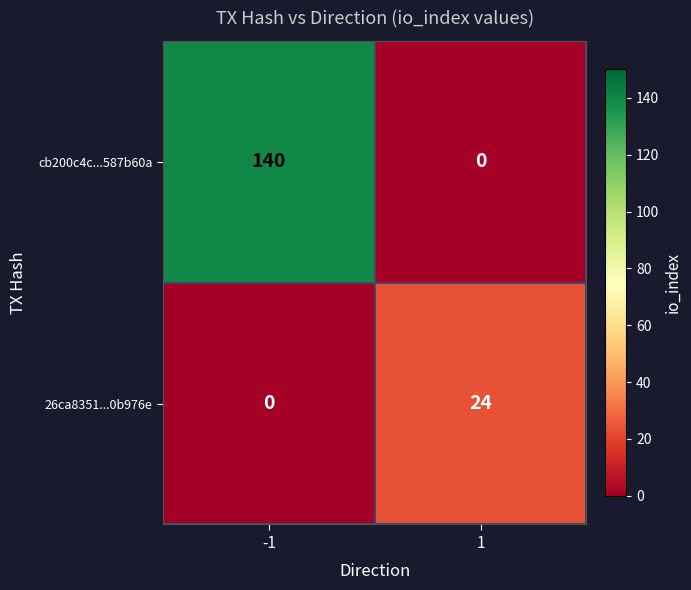

Which series has the largest total across all categories?

cb200c4c...587b60a